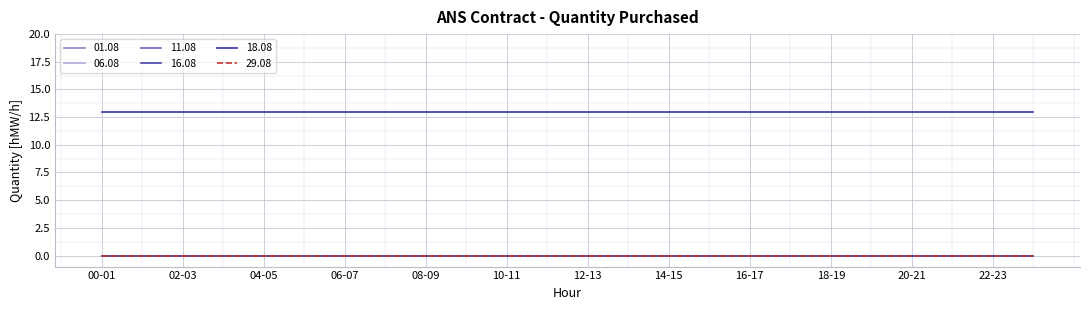

True or false: 16.08 and 06.08 cross at least once.

False